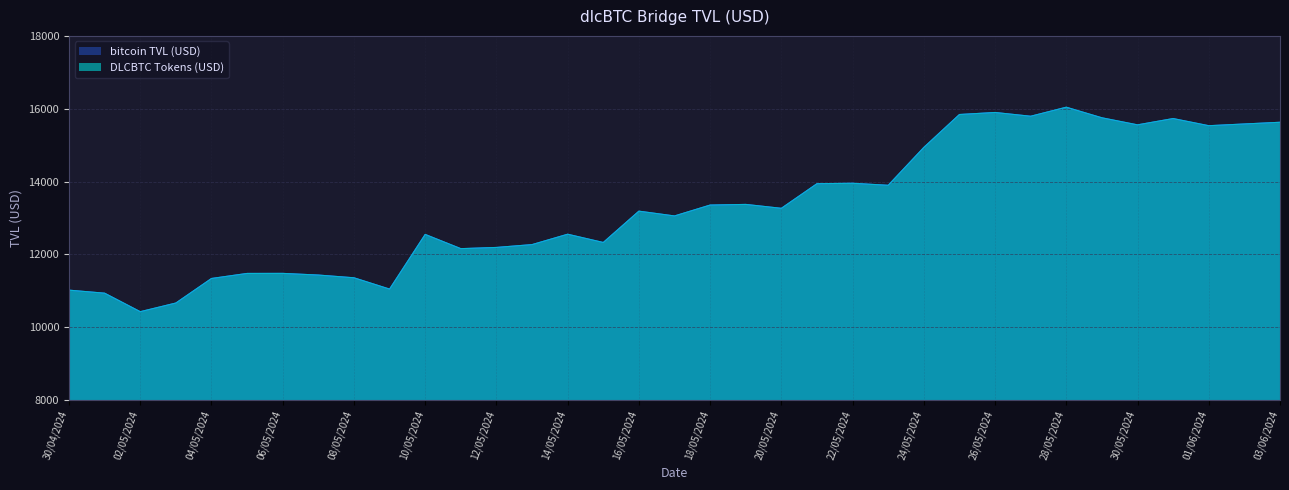

What is the sum of all DLCBTC Tokens (USD) values?

465483.1